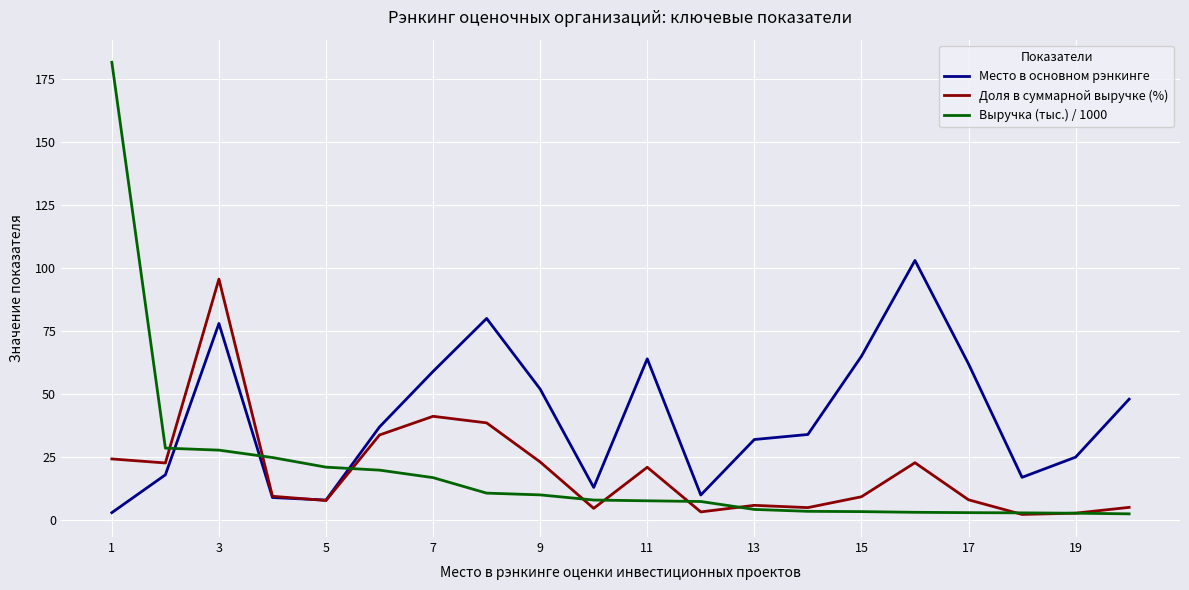

What is the maximum value shown in the chart?

181.6